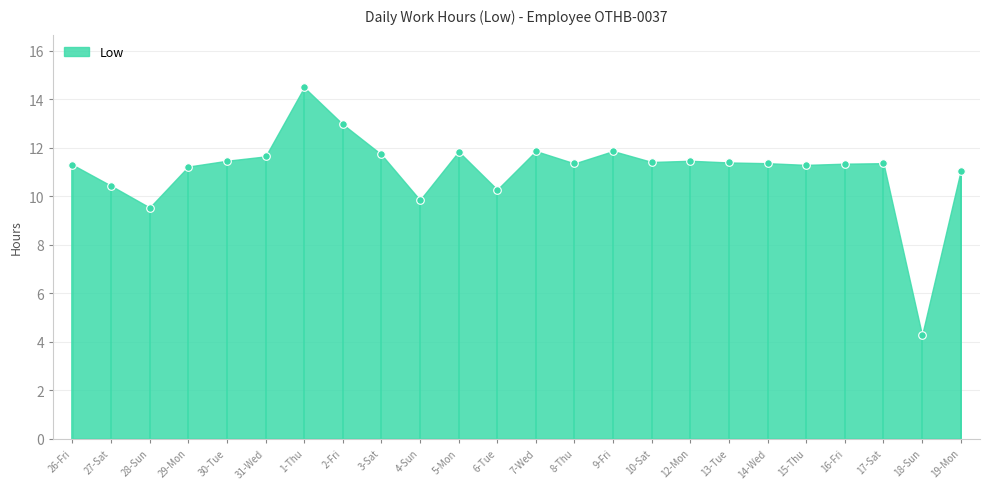

What is the range of Y values (max minus min)?

10.2